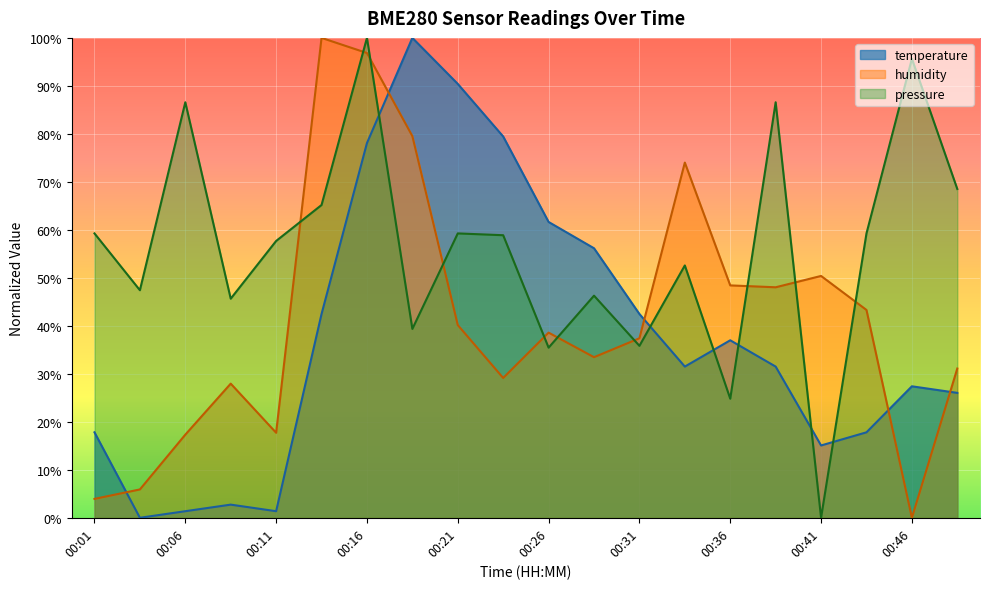

How many values in the pressure series exceed 58?

10